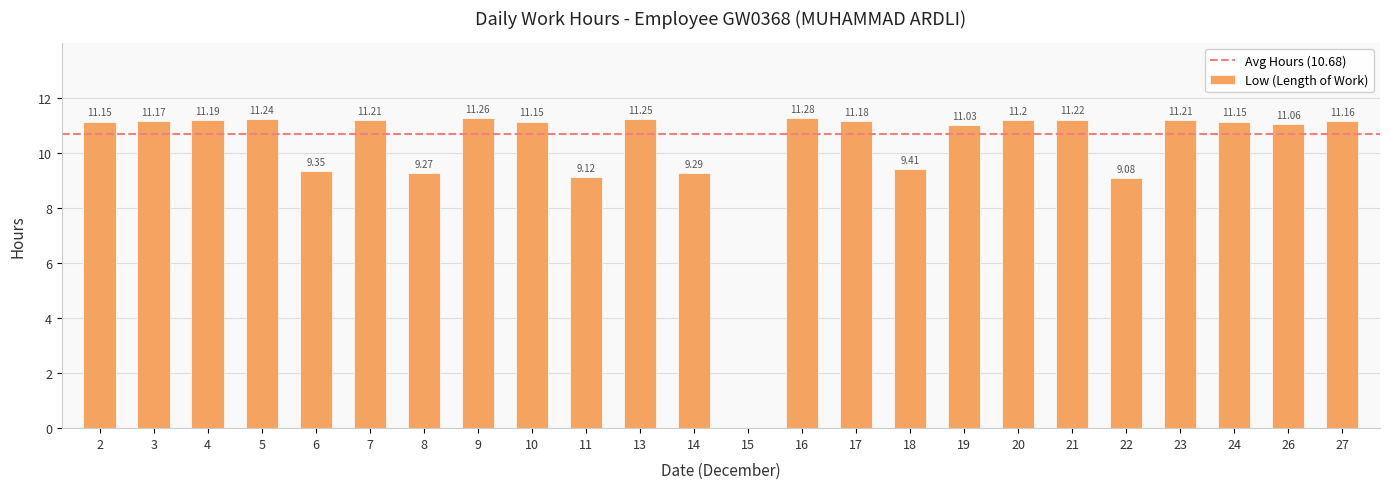

What is the sum of the values at 13 and 19?

22.3